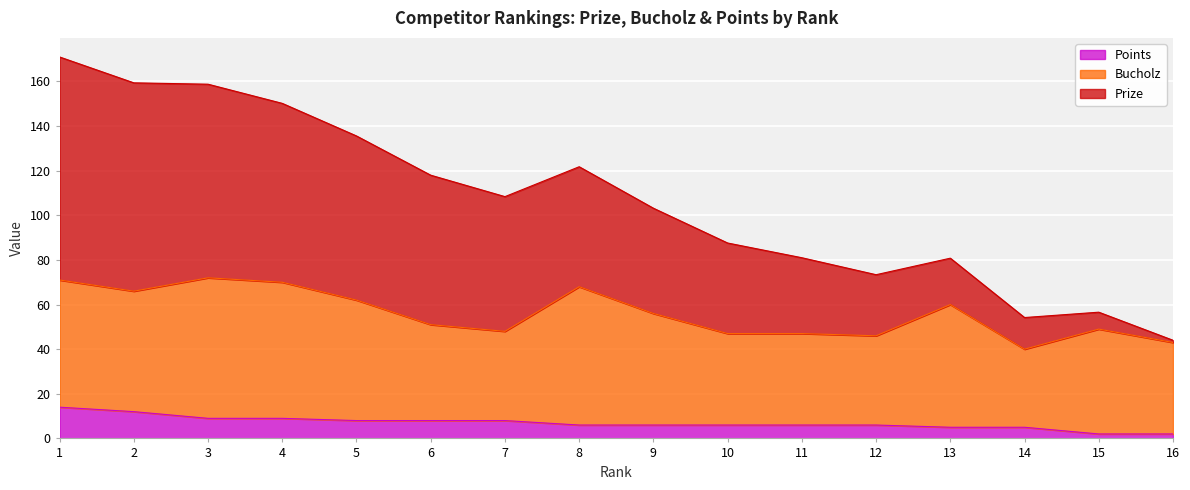

What is the difference between the second highest and minimum values in the Points series?

10.0